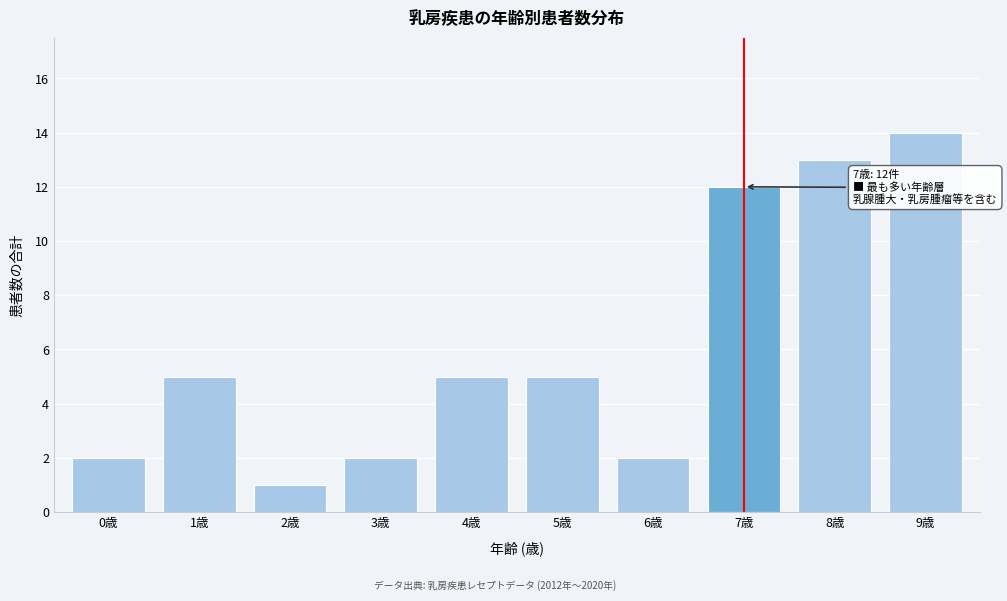

Reading left to right, extract all data points from this chart.

0歳=2	1歳=5	2歳=1	3歳=2	4歳=5	5歳=5	6歳=2	7歳=12	8歳=13	9歳=14